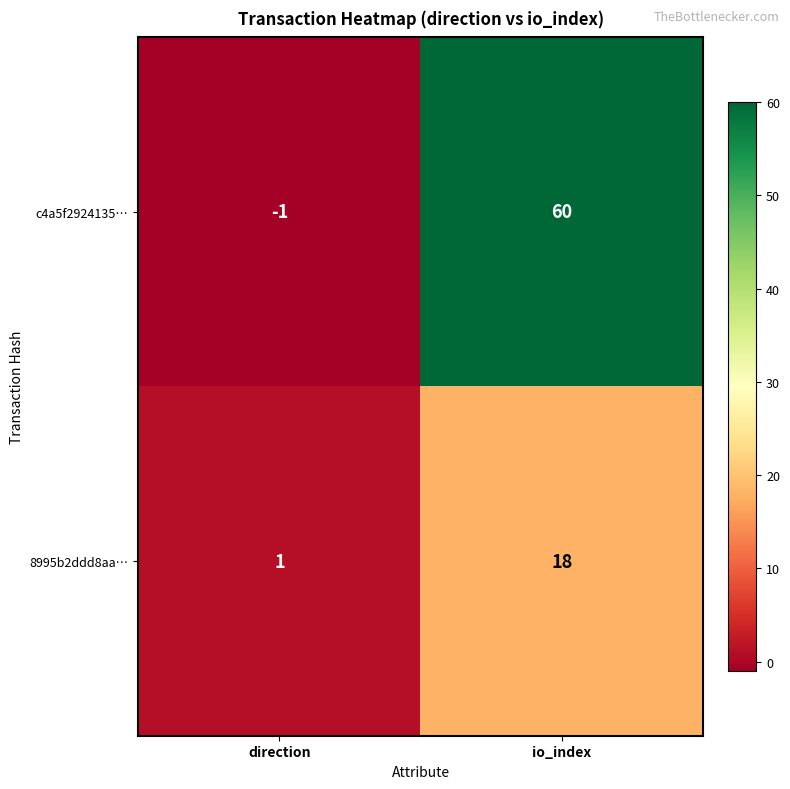

What is the highest value of the 8995b2ddd8aa… series?

18